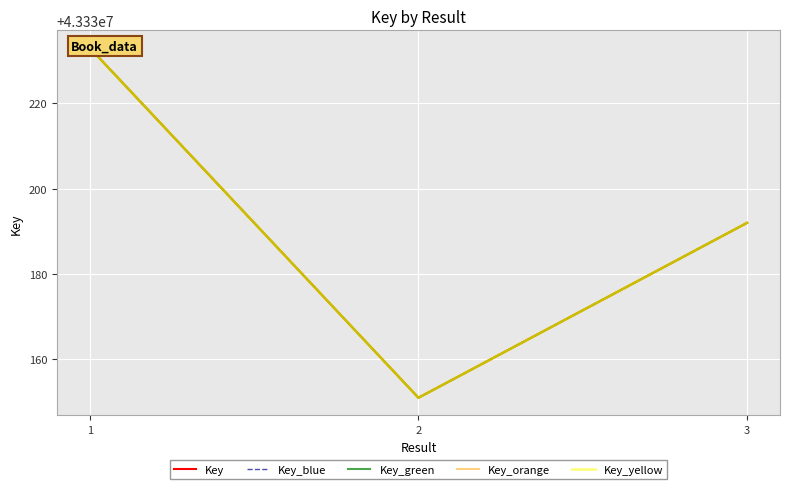

Rank the series at 1 from lowest to highest value.

Key, Key_blue, Key_green, Key_orange, Key_yellow